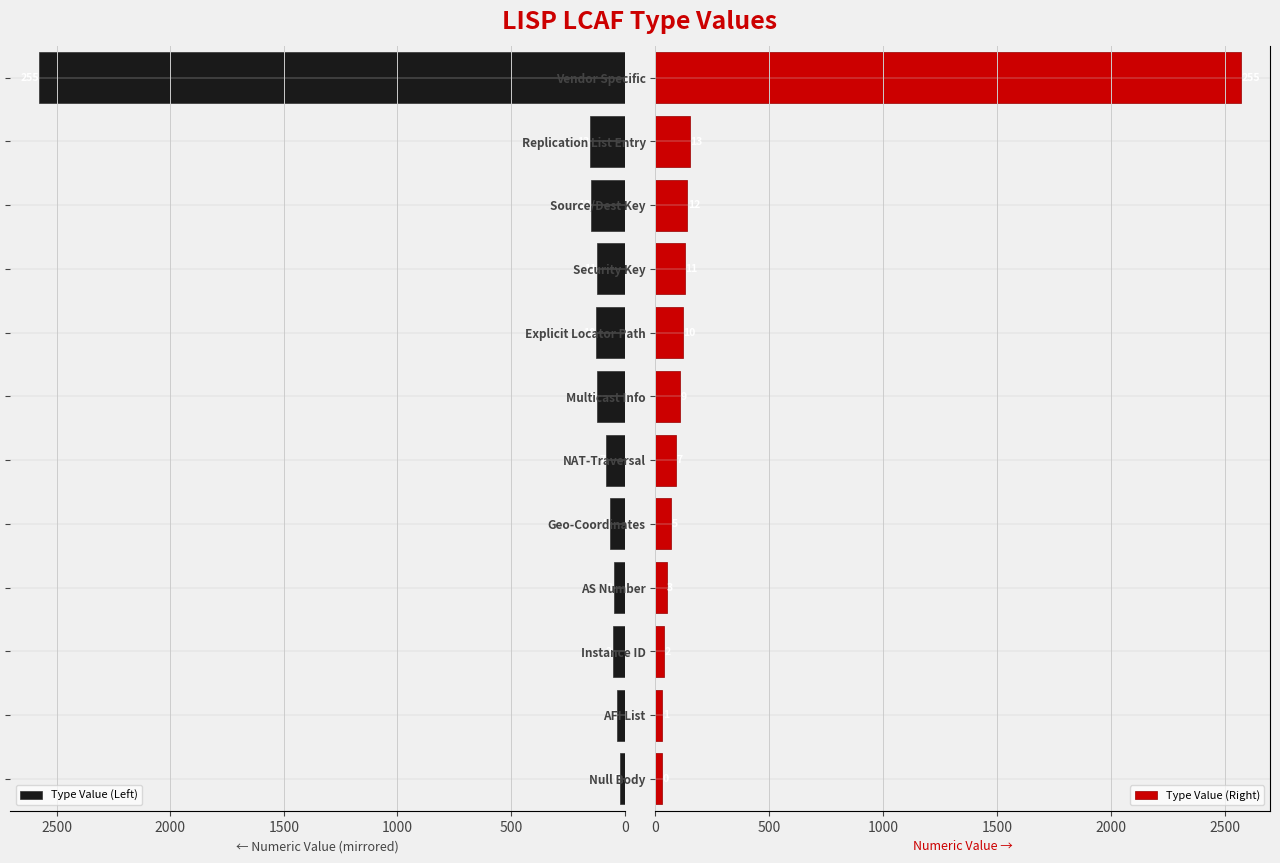

How many bars are there in each group?

2